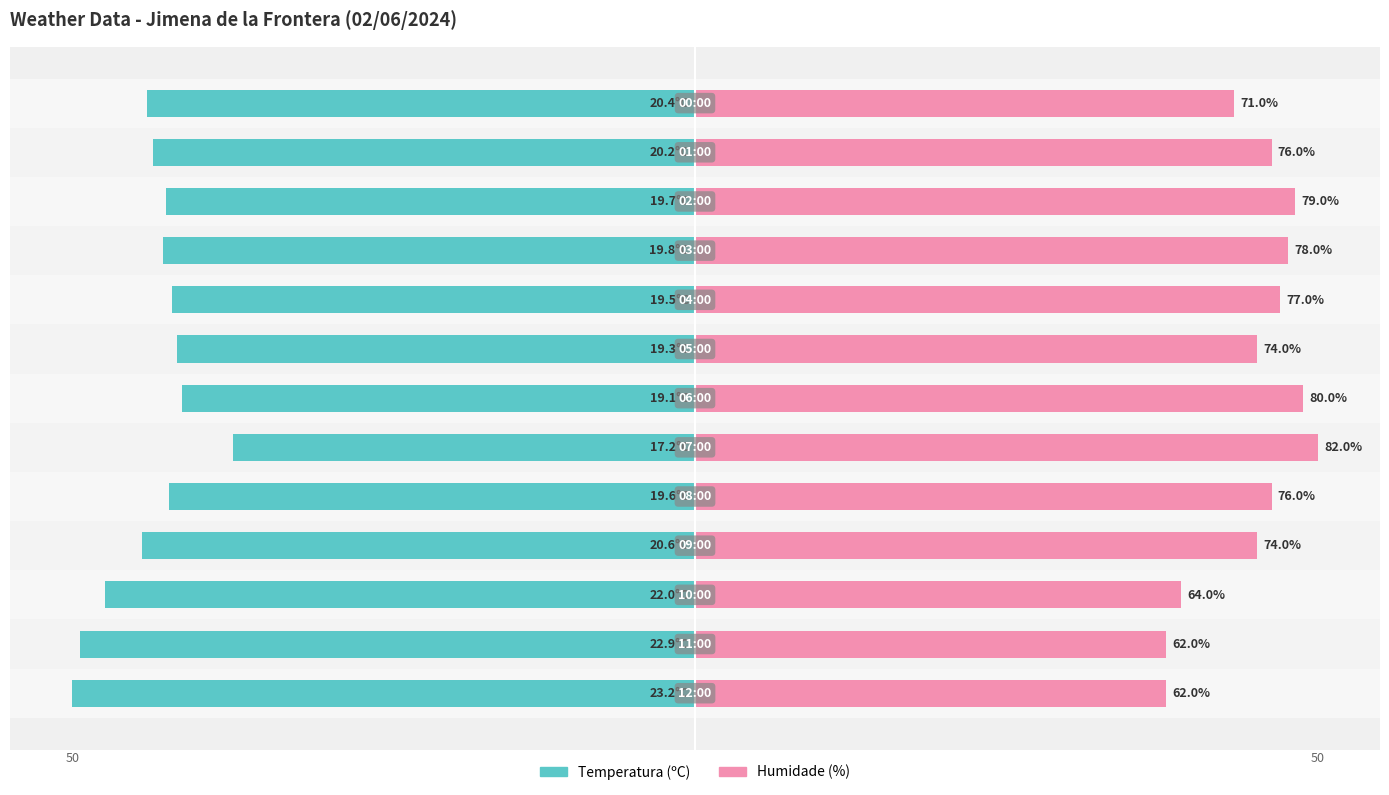

At which label does Temperatura (ºC) first exceed -42?

5